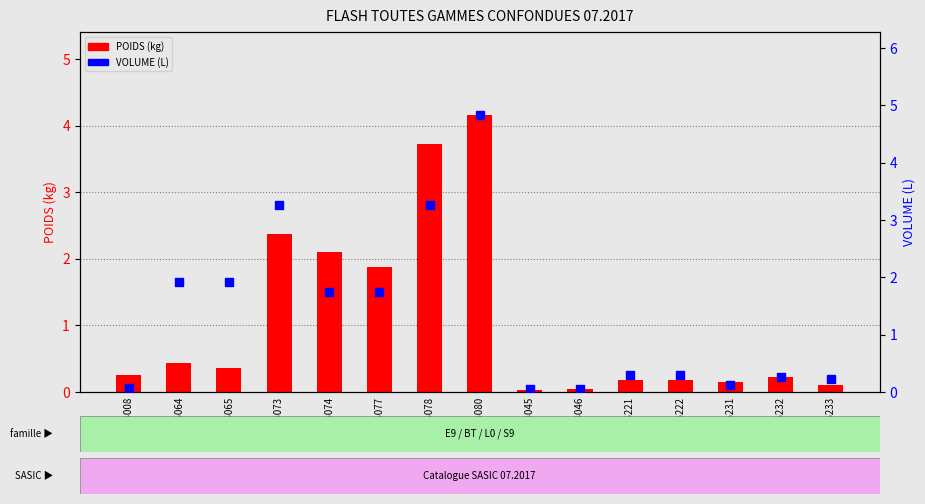

What are all the series names shown in the legend?

POIDS (kg), VOLUME (L)